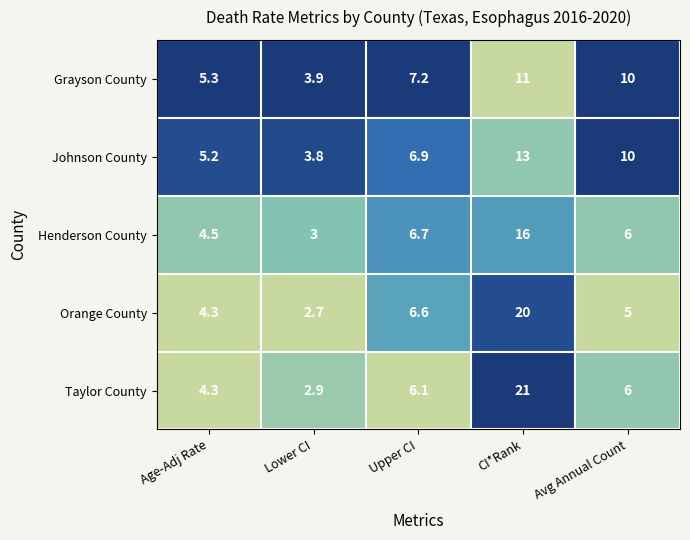

What is the sum of all Taylor County values?

40.3